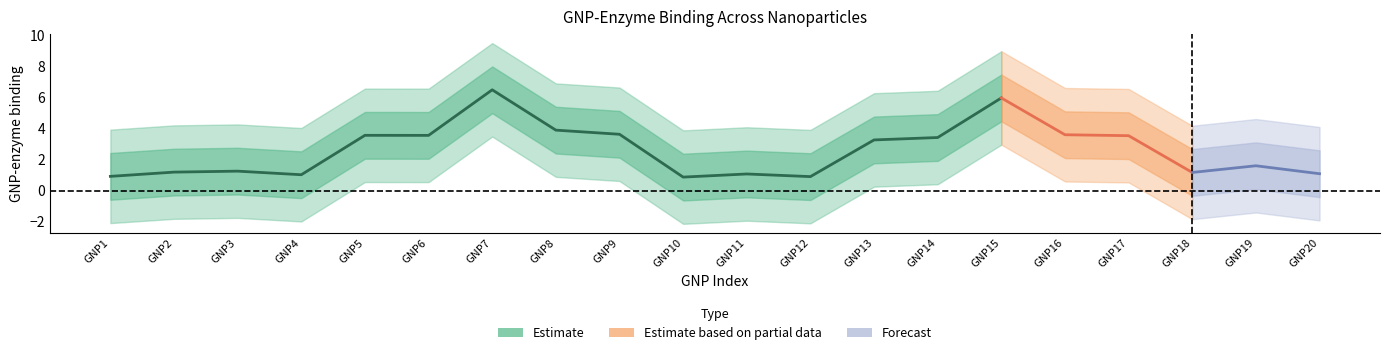

What is the sum of all values?

53.3